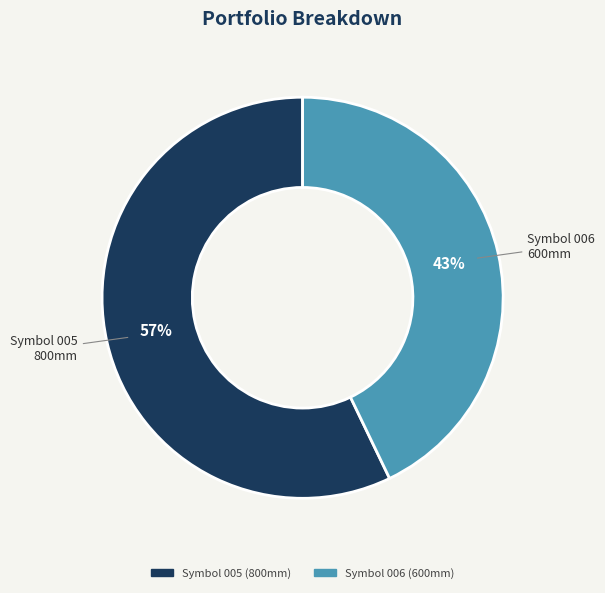

Does any single category account for the majority?

Yes